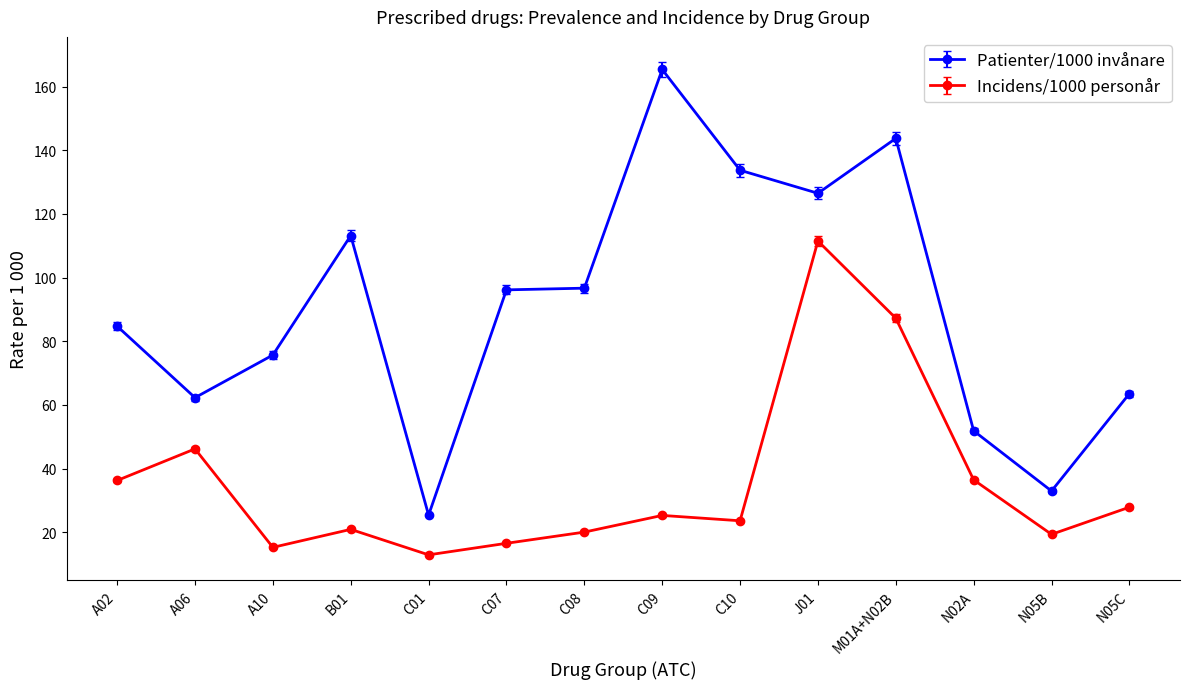

True or false: Incidens/1000 personår and Patienter/1000 invånare cross at least once.

False